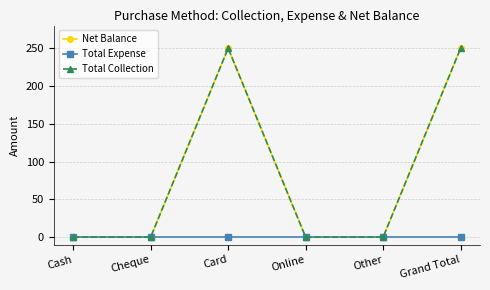

At how many categories does at least one series exceed 78?

2